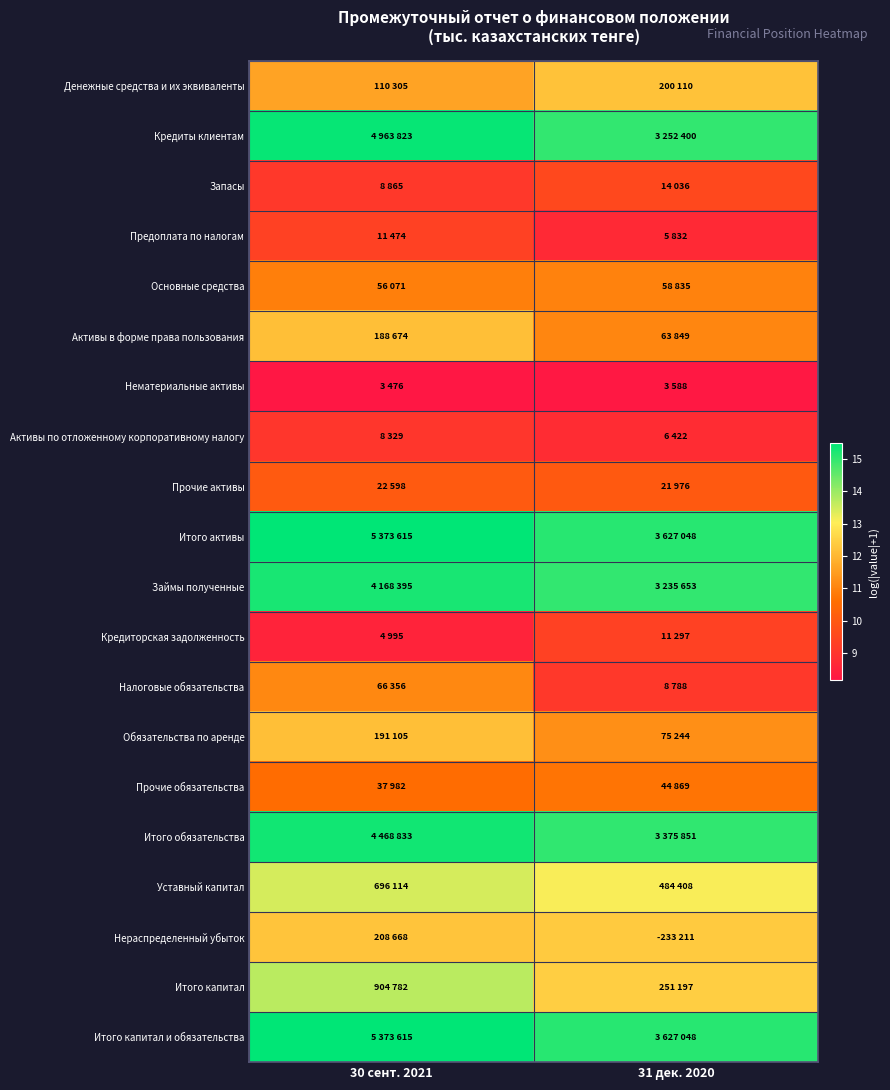

What is the total value across all series at 30 сент. 2021?

239.0